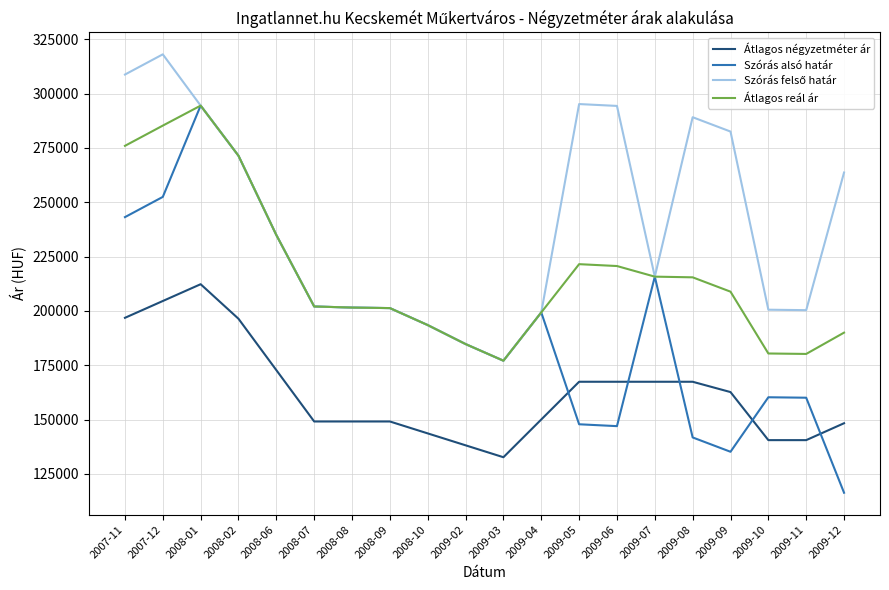

What is the total value across all series at 2009-12?

718258